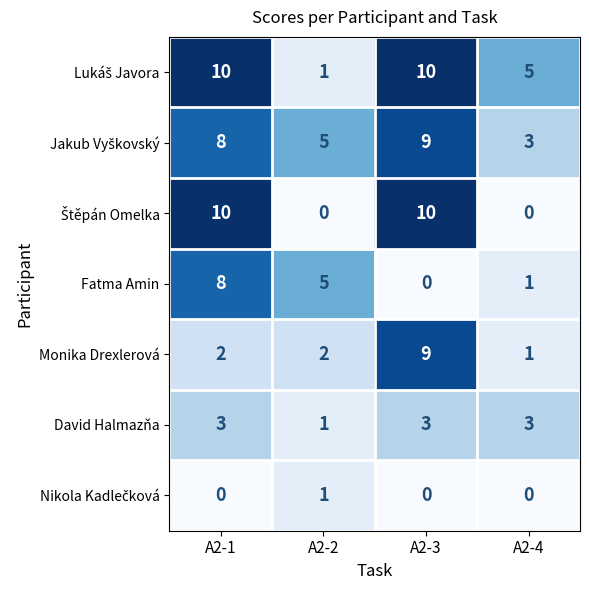

What is the approximate value of David Halmazňa at A2-1?

3